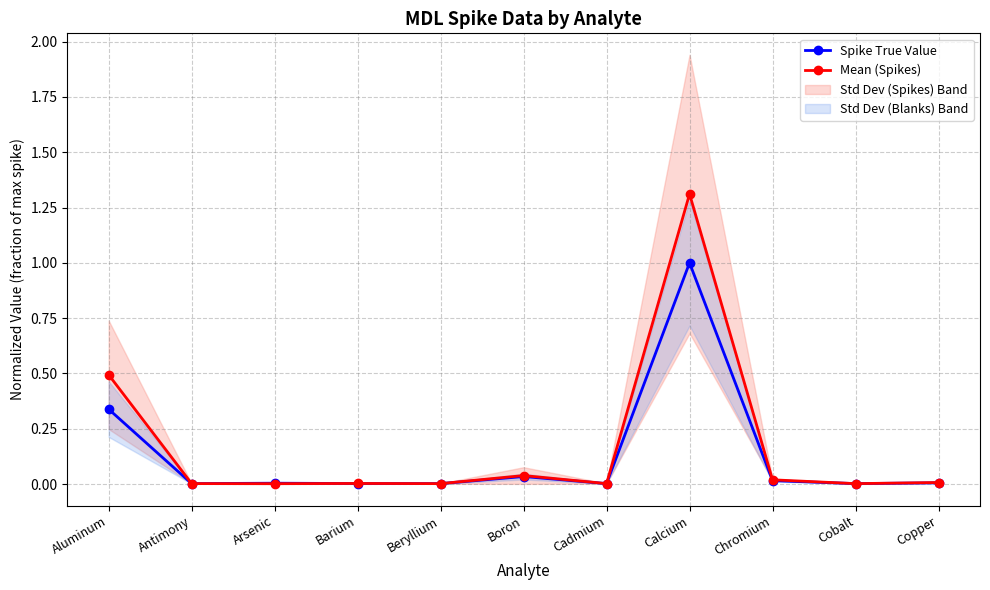

Between Aluminum and Arsenic, which is larger?

Aluminum